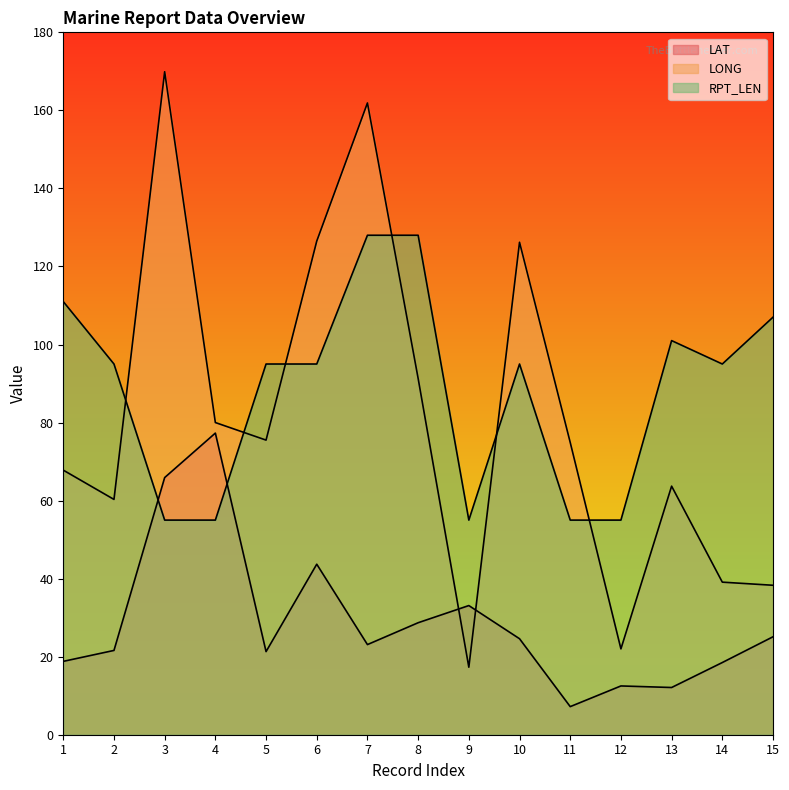

Between which two adjacent categories do LONG and LAT first intersect?

8 and 9